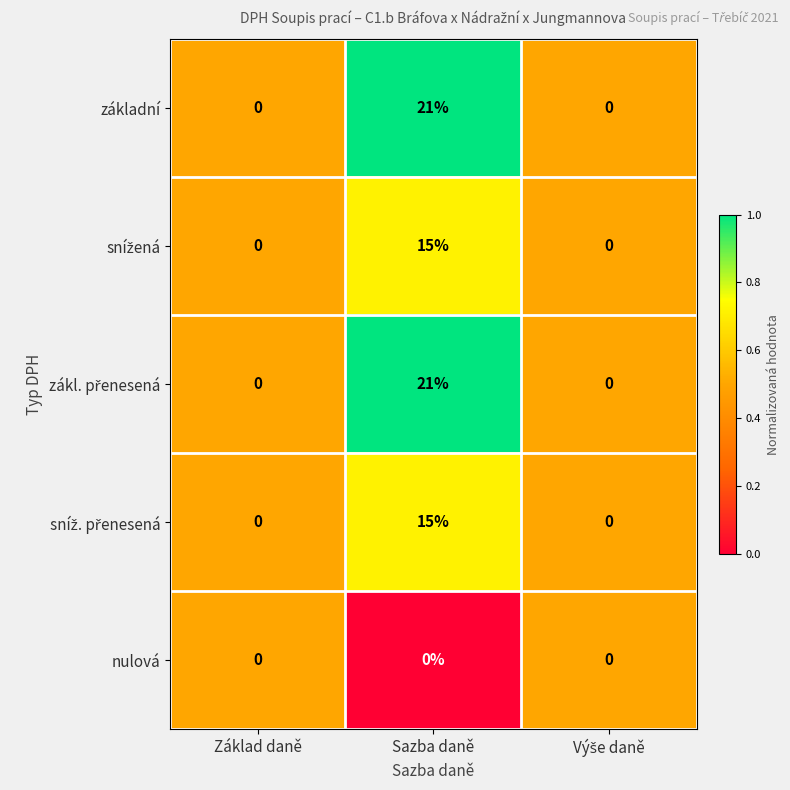

What is the difference between the maximum and minimum values in the základní series?

21